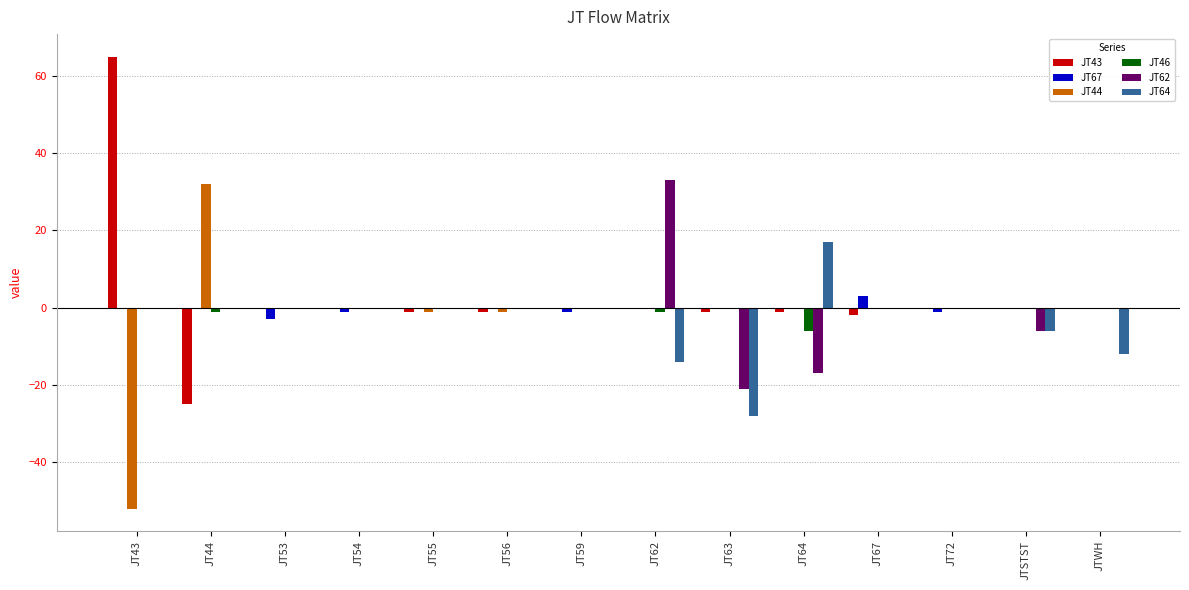

What is the greatest value displayed?

65